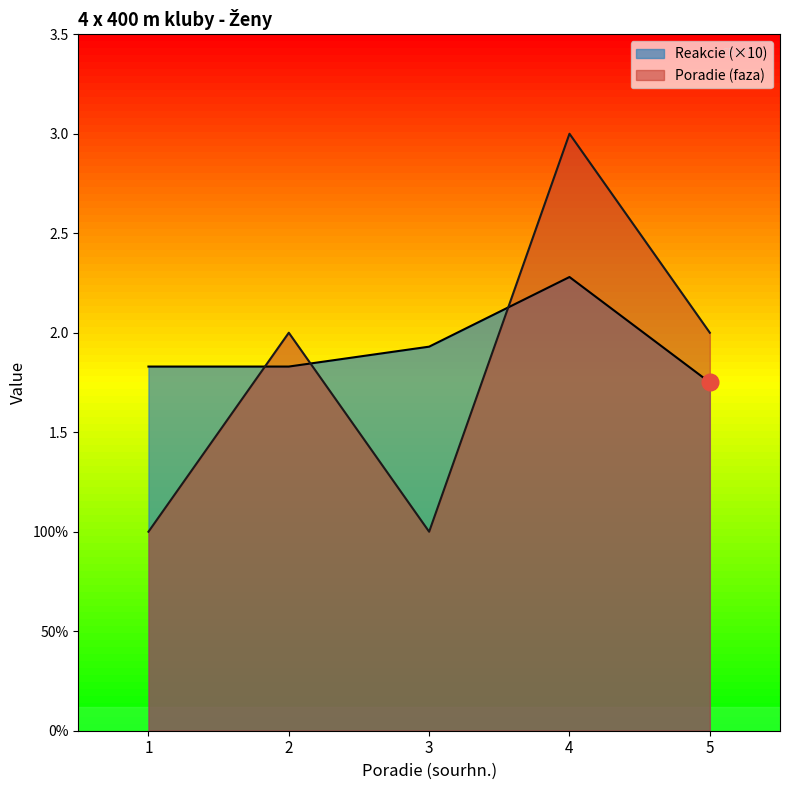

In Poradie (faza), how many points are higher than both neighbors (excluding endpoints)?

2